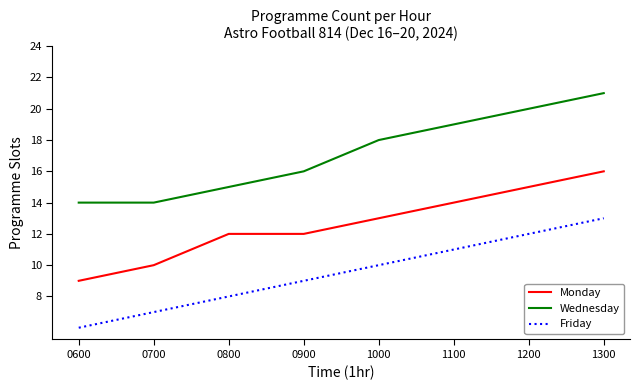

Reading left to right, what are all the values shown in this chart?

Monday: 0600=9	0700=10	0800=12	0900=12	1000=13	1100=14	1200=15	1300=16
Wednesday: 0600=14	0700=14	0800=15	0900=16	1000=18	1100=19	1200=20	1300=21
Friday: 0600=6	0700=7	0800=8	0900=9	1000=10	1100=11	1200=12	1300=13